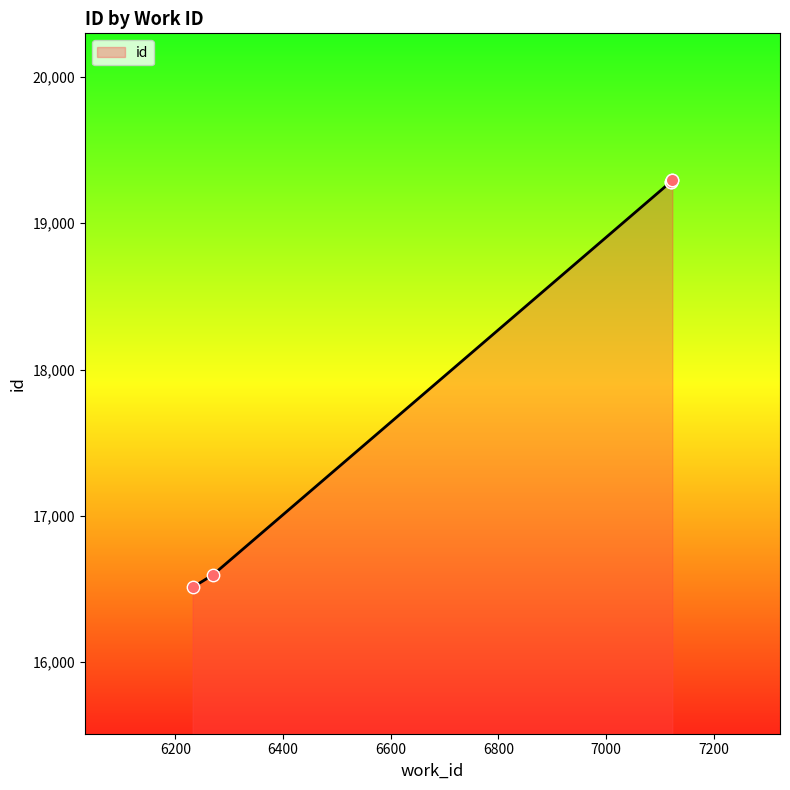

What is the sum of all values?

110265